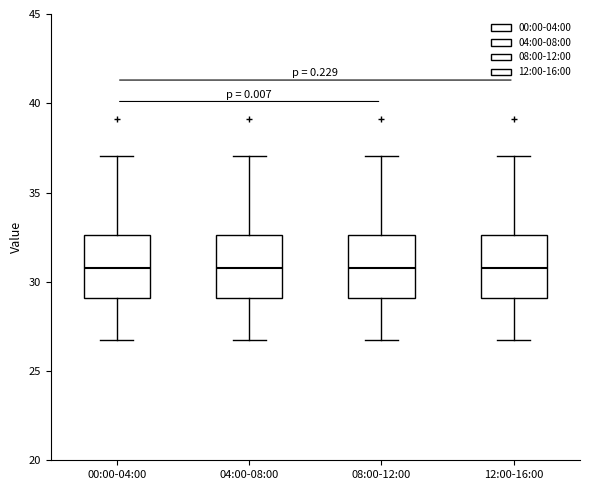

Reading left to right, transcribe this box plot: for each box, give where its median line is, the range the box spans, and where its two whiskers end, as read against the y-axis. The values are not printed on the chart, so give them approximately, as read against the axis.

00:00-04:00: median 31.0, box 29.0 to 32.5, whiskers 26.5 to 37.0
04:00-08:00: median 31.0, box 29.0 to 32.5, whiskers 26.5 to 37.0
08:00-12:00: median 31.0, box 29.0 to 32.5, whiskers 26.5 to 37.0
12:00-16:00: median 31.0, box 29.0 to 32.5, whiskers 26.5 to 37.0